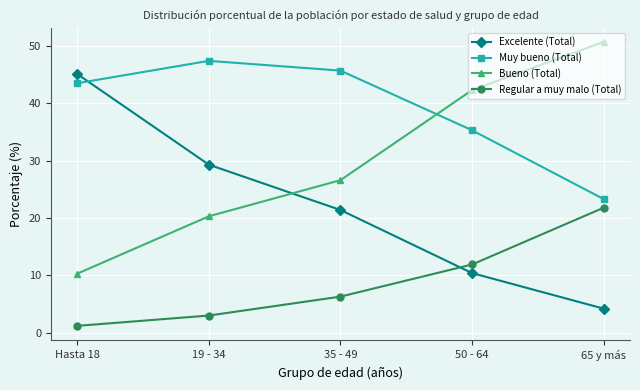

What is the total value across all series at 35 - 49?

100.0